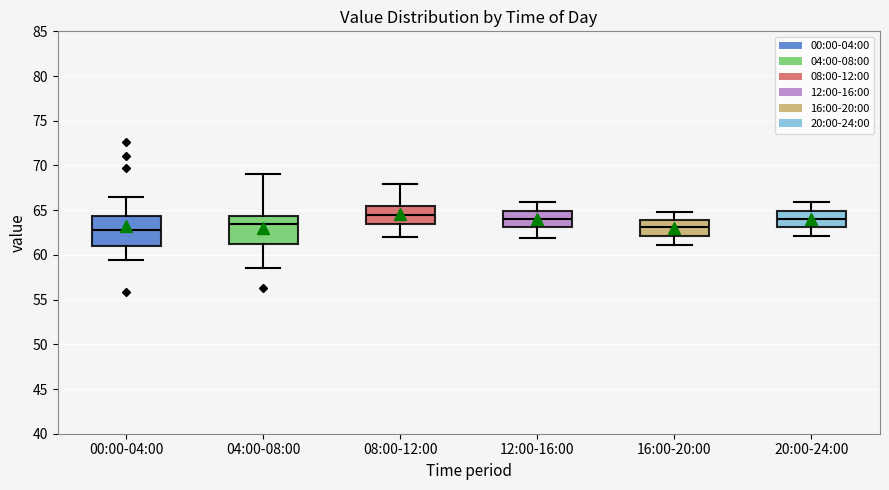

Where does the lower whisker of the box for 08:00-12:00 end on the y-axis? The values are not printed on the chart, so give them approximately, as read against the axis.

62.0